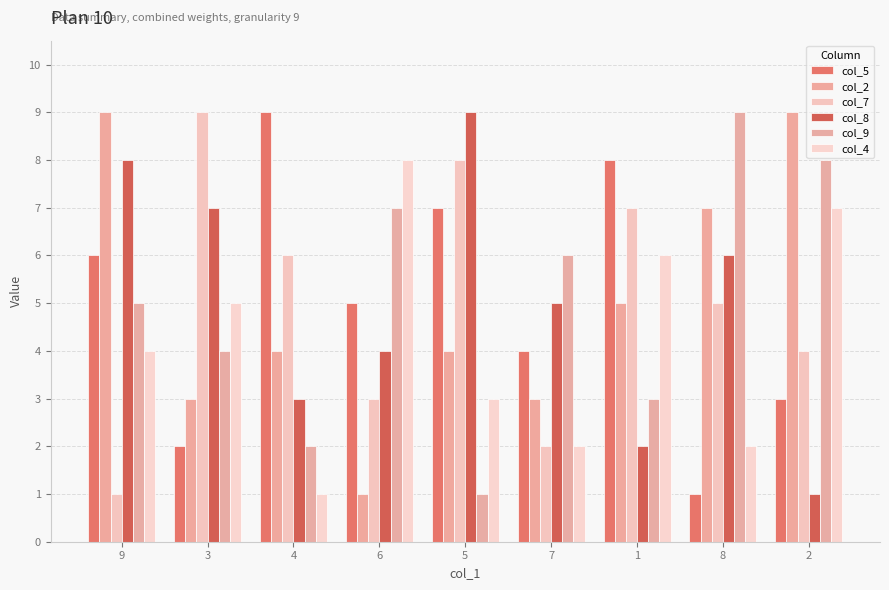

List the labels in order of col_8 value, smallest first.

2, 1, 4, 6, 7, 8, 3, 9, 5